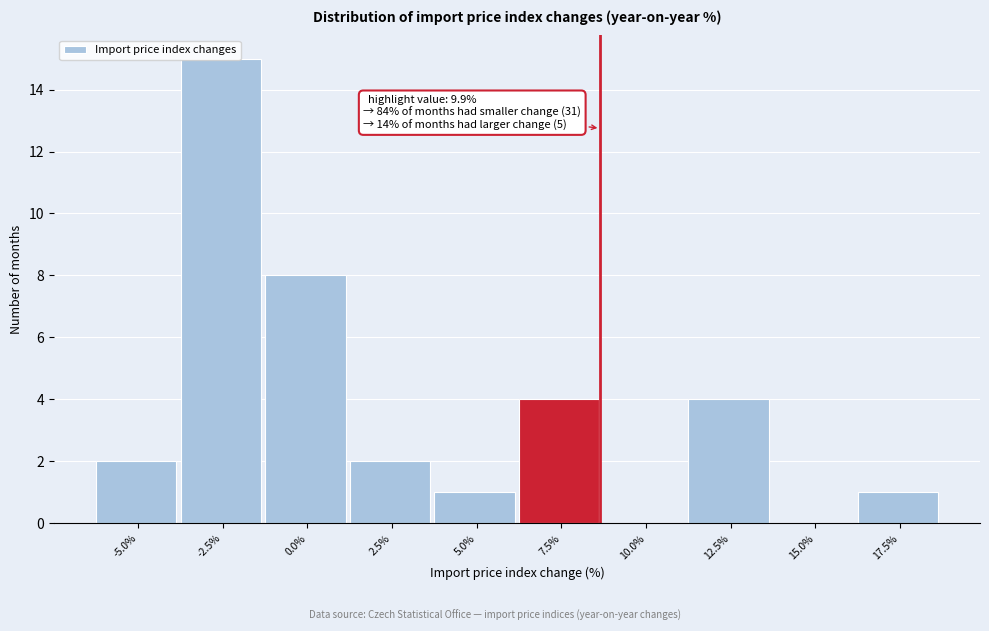

True or false: the data shows 15 at -2.5%.

True